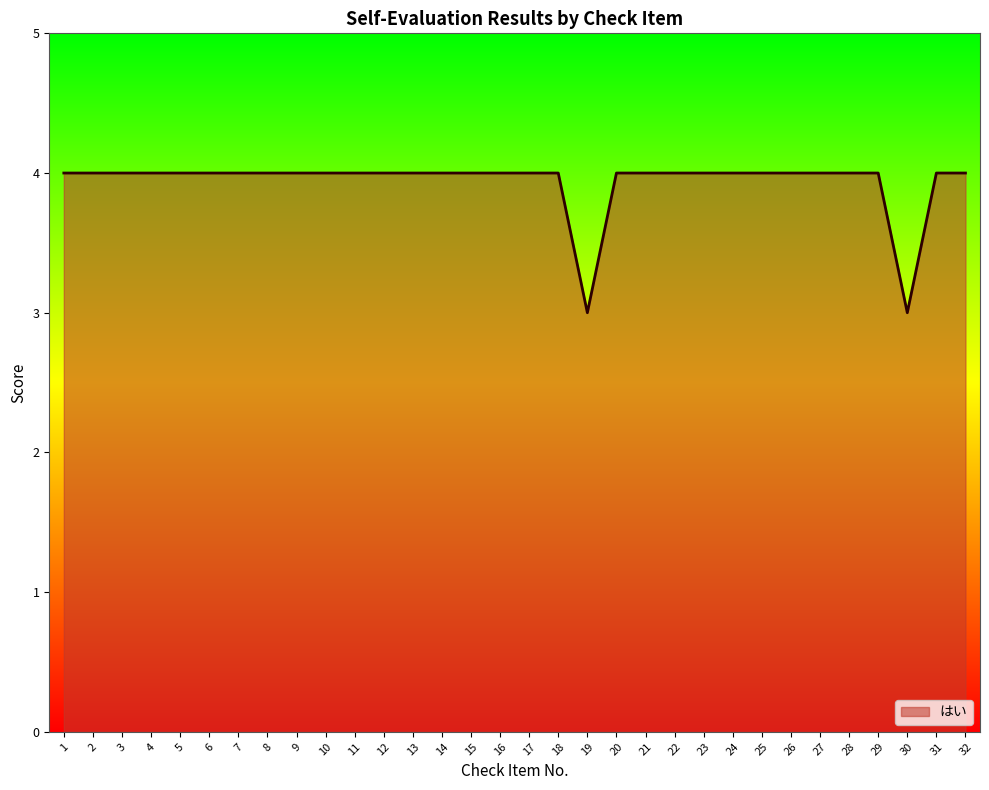

What is the smallest value displayed?

3